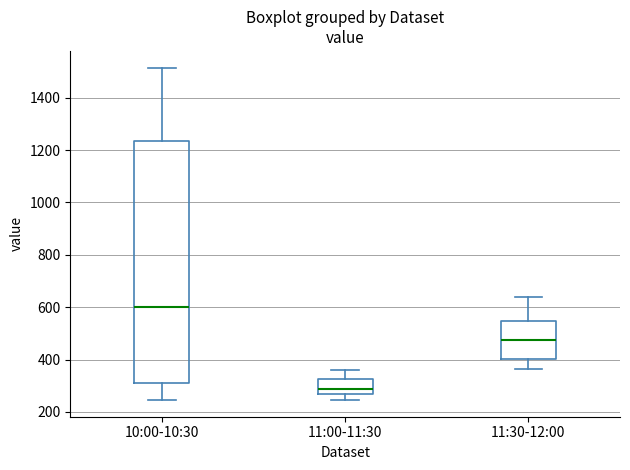

Comparing the boxes themselves (not the whiskers), which one is the tallest?

10:00-10:30